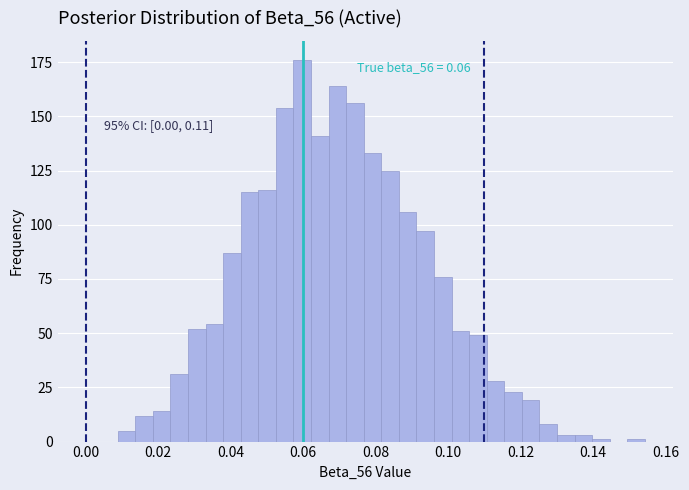

Around what value on the x-axis is the tallest bar? Give the approximate position of its centre, as read against the axis.

0.060